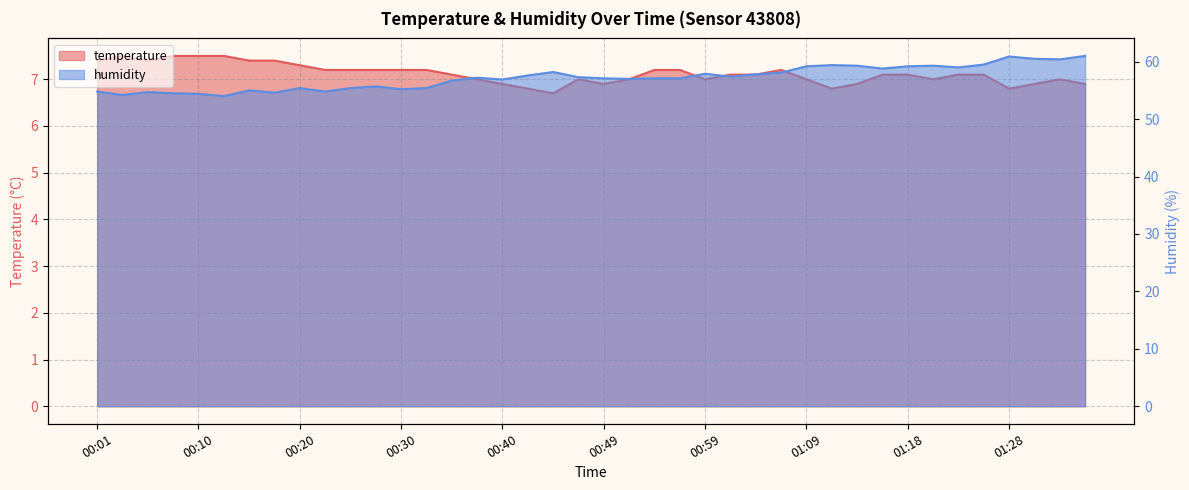

At 01:33, list the series in order from smallest to largest.

temperature, humidity